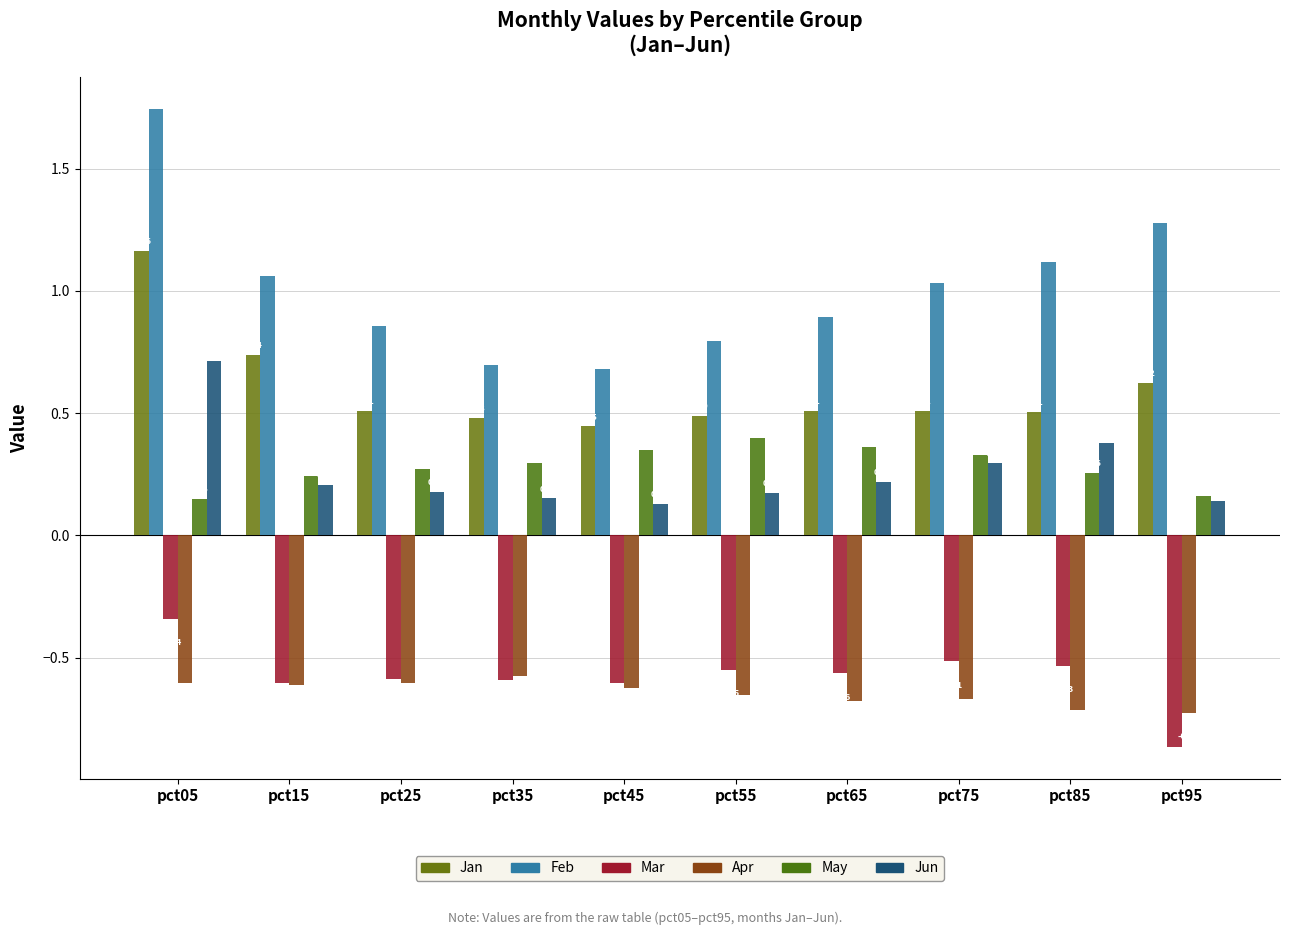

Which label corresponds to the largest value in the chart?

pct05